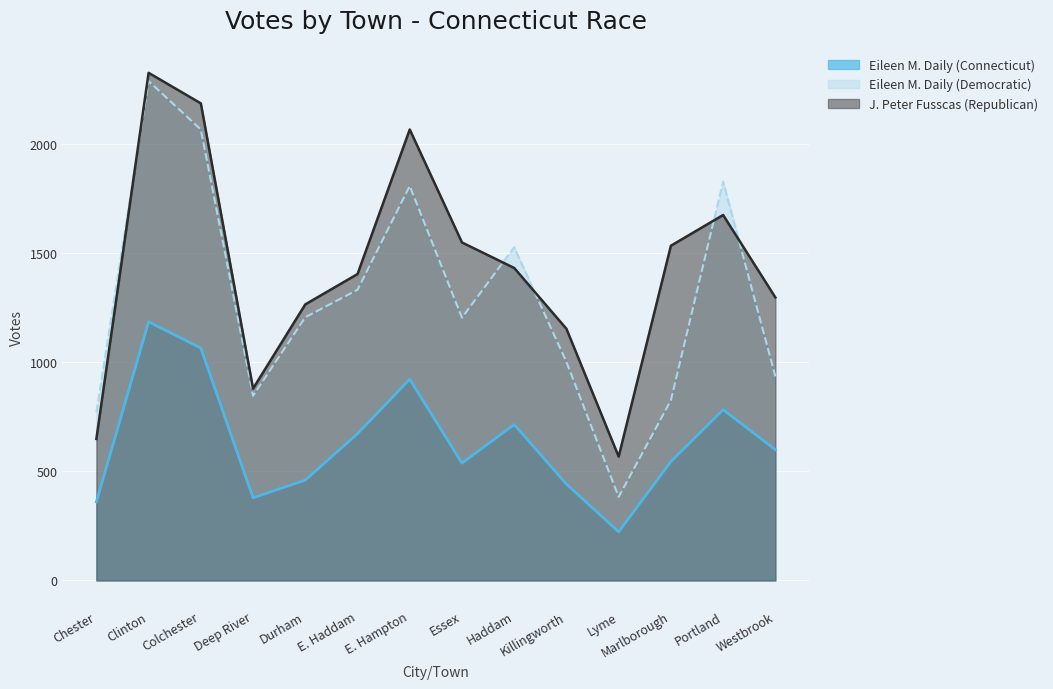

The value of Eileen M. Daily (Connecticut) at Chester is 150. True or false?

False